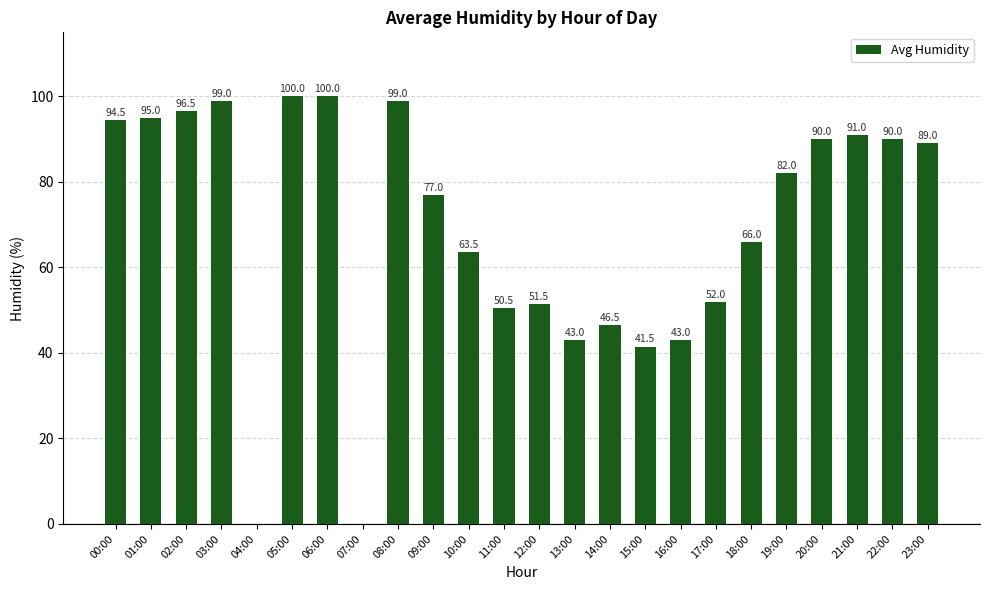

True or false: the data shows 63.5 at 10:00.

True